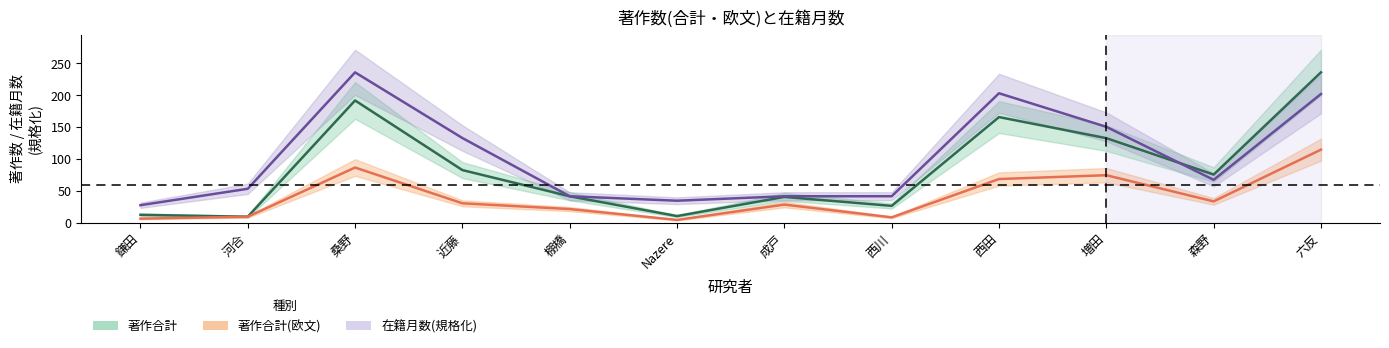

Does the chart display data point markers on the line(s)?

No